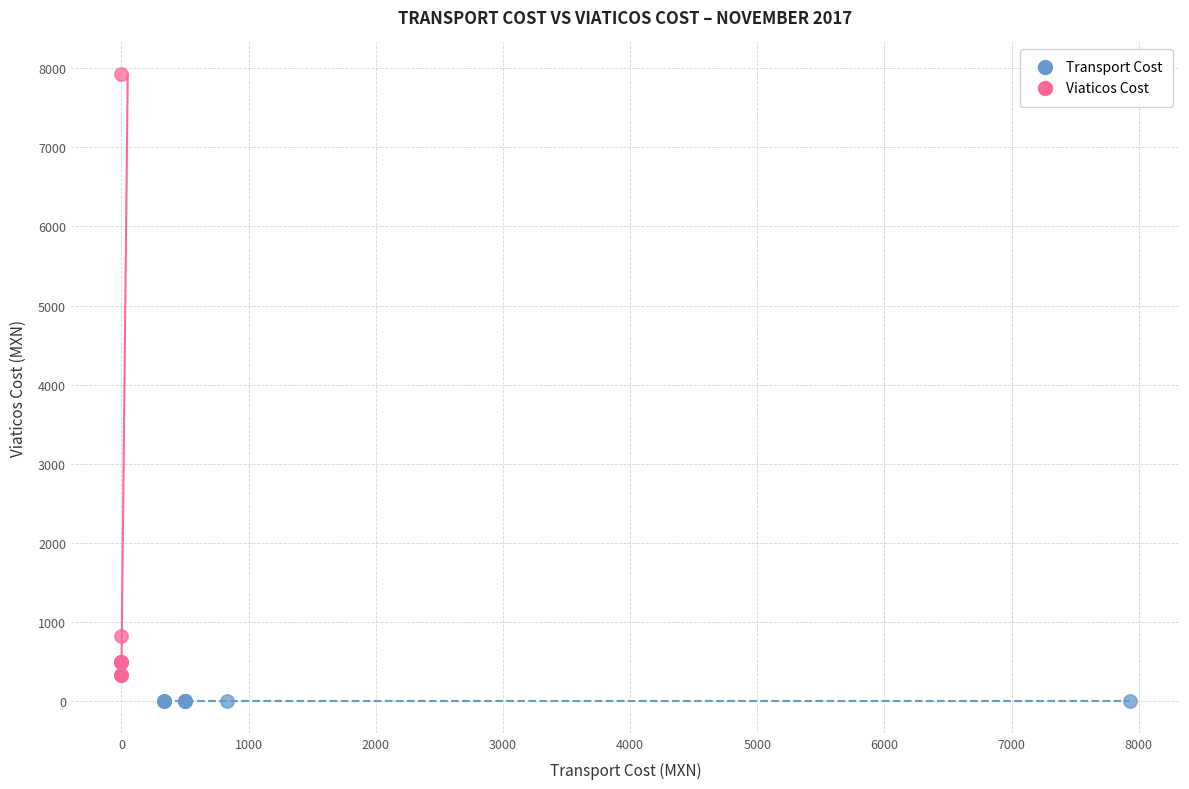

What are all the series names shown in the legend?

Transport Cost, Viaticos Cost